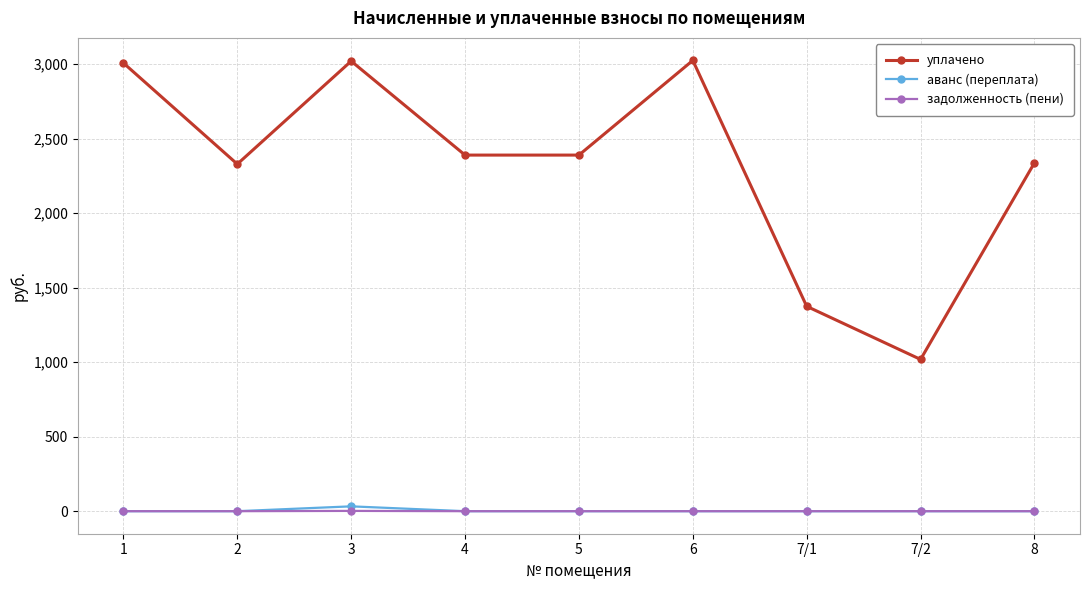

At which category does уплачено reach its first local peak?

3